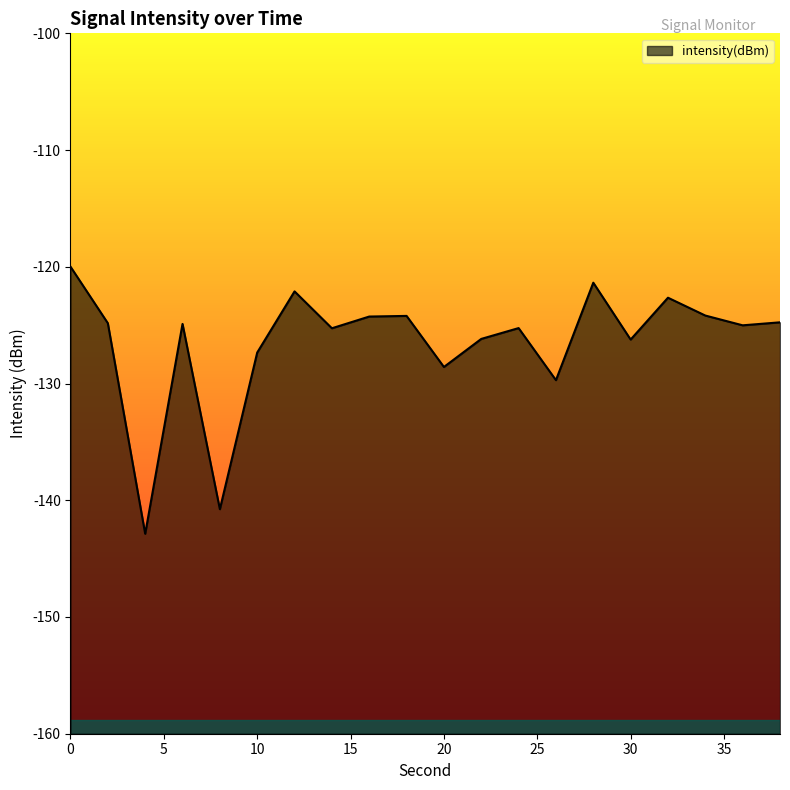

How many lines are shown in the chart?

1